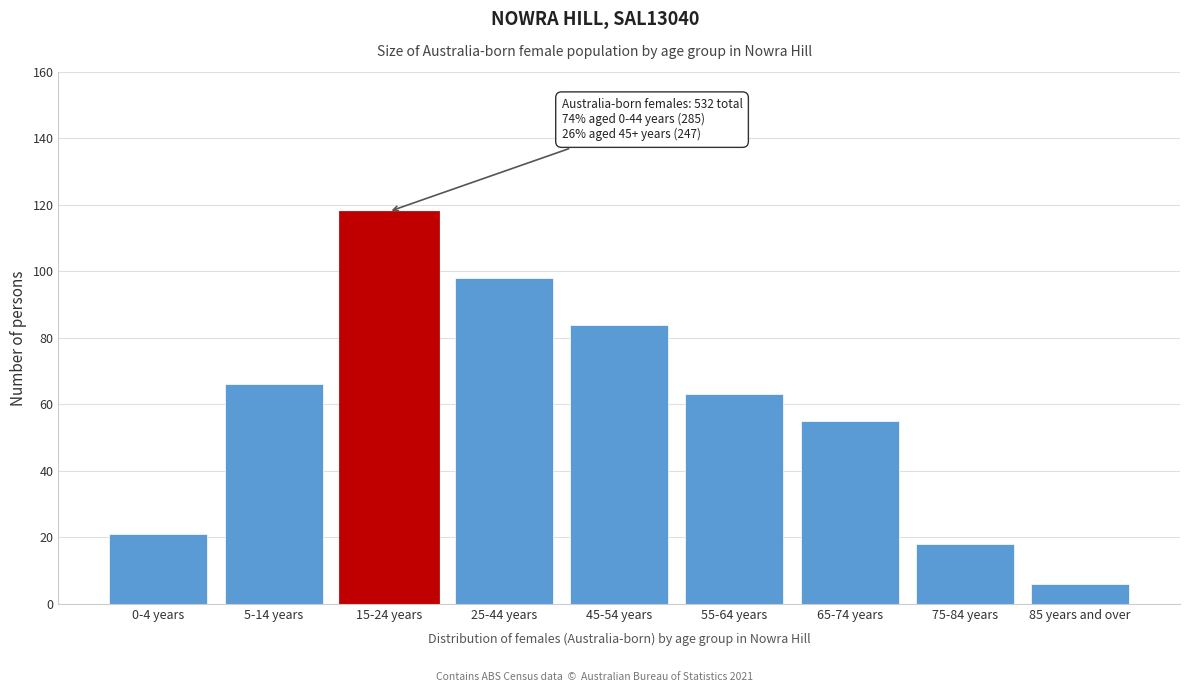

Reading left to right, what are all the values shown in this chart?

0-4 years=21	5-14 years=66	15-24 years=118	25-44 years=98	45-54 years=84	55-64 years=63	65-74 years=55	75-84 years=18	85 years and over=6